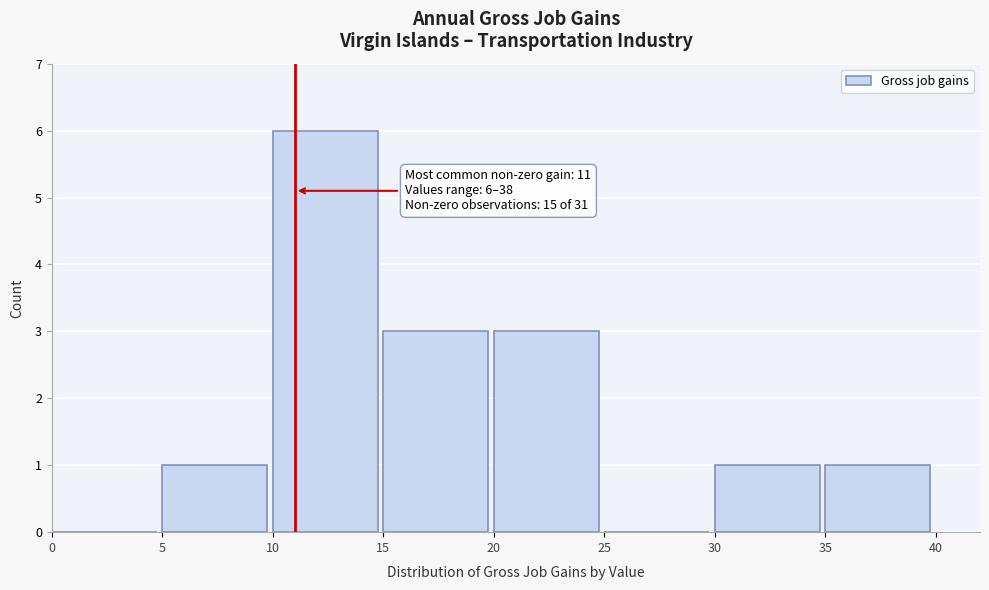

Which range on the x-axis has the tallest bar?

10 to 15